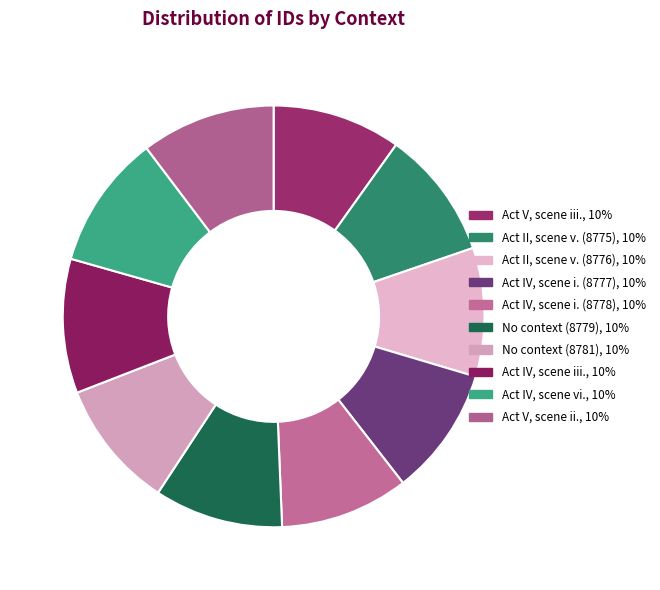

To the nearest percent, what is the average slice percentage?

10%